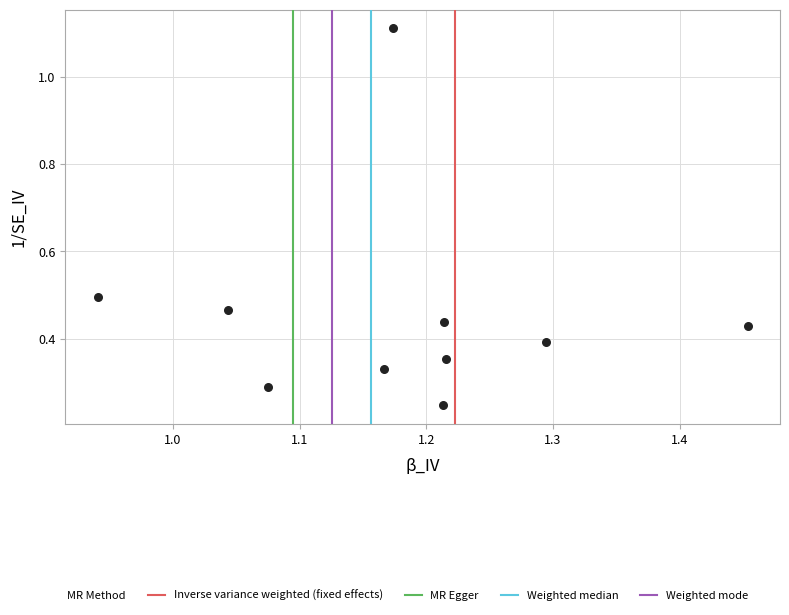

What is the average X value?

1.2